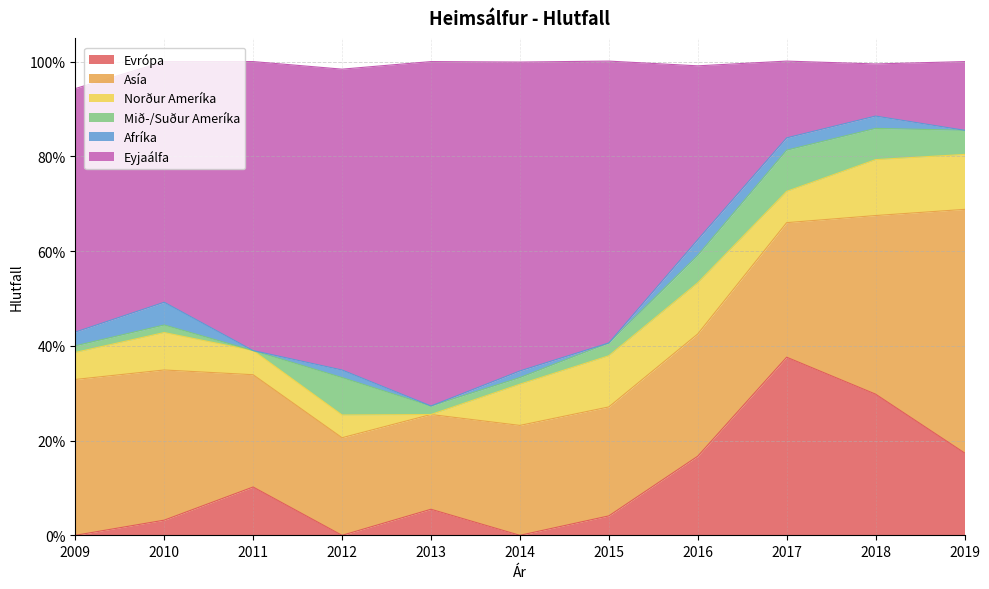

Reading left to right, transcribe all the data shown in this chart.

Evrópa: 0.0	0.0	0.1	0.0	0.1	0.0	0.0	0.2	0.4	0.3	0.2
Asía: 0.3	0.3	0.2	0.2	0.2	0.2	0.2	0.3	0.3	0.4	0.5
Norður Ameríka: 0.1	0.1	0.1	0.0	0.0	0.1	0.1	0.1	0.1	0.1	0.1
Mið-/Suður Ameríka: 0.0	0.0	0.0	0.1	0.0	0.0	0.0	0.1	0.1	0.1	0.1
Afríka: 0.0	0.0	0.0	0.0	0.0	0.0	0.0	0.0	0.0	0.0	0.0
Eyjaálfa: 0.5	0.5	0.6	0.6	0.7	0.7	0.6	0.4	0.2	0.1	0.1